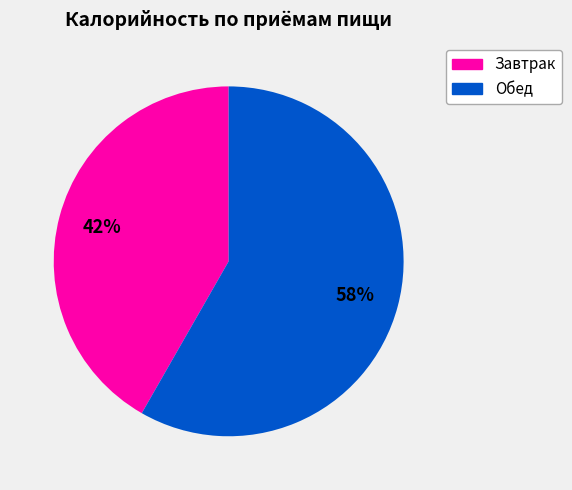

What is the ratio of the value at Завтрак to the value at Обед?

0.7